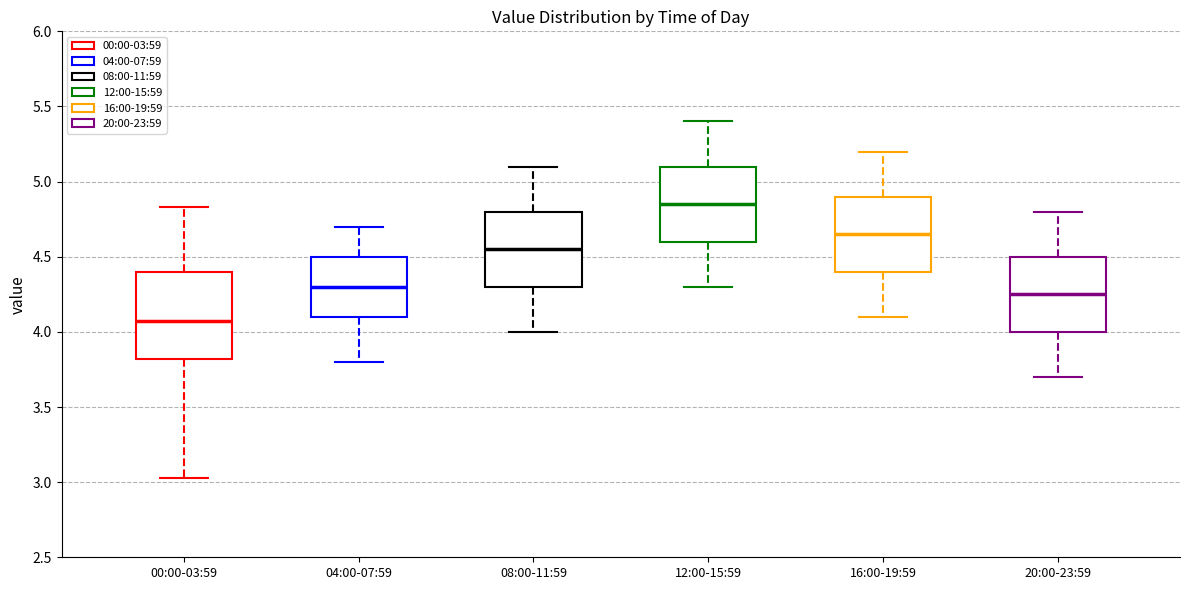

Reading left to right, read every box against the y-axis: the position of its median line, the range the box covers, and the ends of its whiskers. The values are not printed on the chart, so give them approximately, as read against the axis.

00:00-03:59: median 4.05, box 3.80 to 4.40, whiskers 3.05 to 4.85
04:00-07:59: median 4.30, box 4.10 to 4.50, whiskers 3.80 to 4.70
08:00-11:59: median 4.55, box 4.30 to 4.80, whiskers 4.00 to 5.10
12:00-15:59: median 4.85, box 4.60 to 5.10, whiskers 4.30 to 5.40
16:00-19:59: median 4.65, box 4.40 to 4.90, whiskers 4.10 to 5.20
20:00-23:59: median 4.25, box 4.00 to 4.50, whiskers 3.70 to 4.80